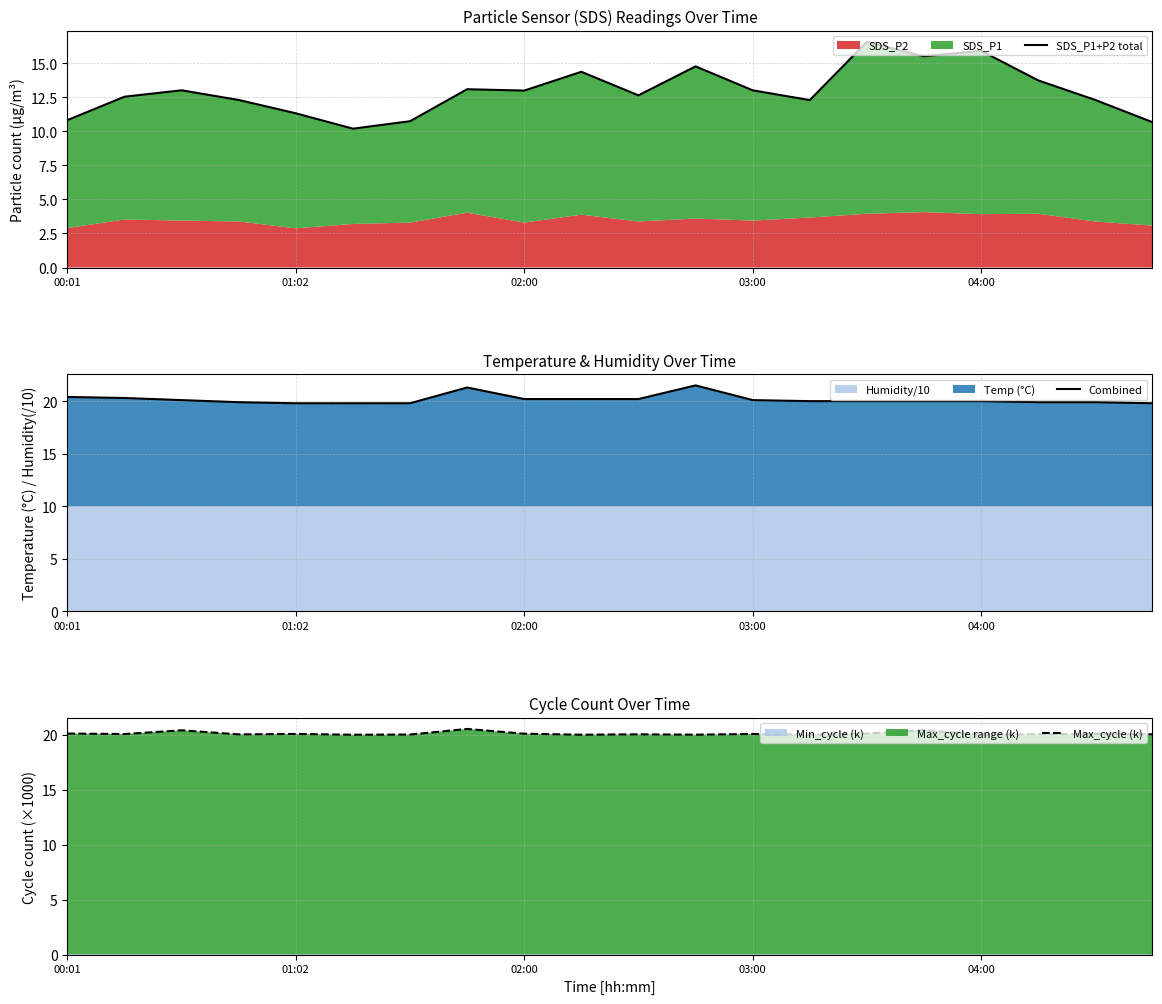

What is the maximum value for Combined?

21.5